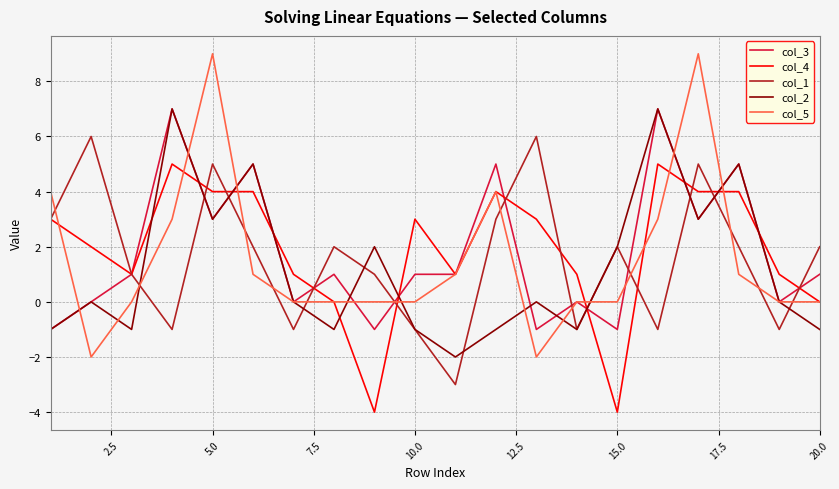

What is the smallest value displayed?

-4